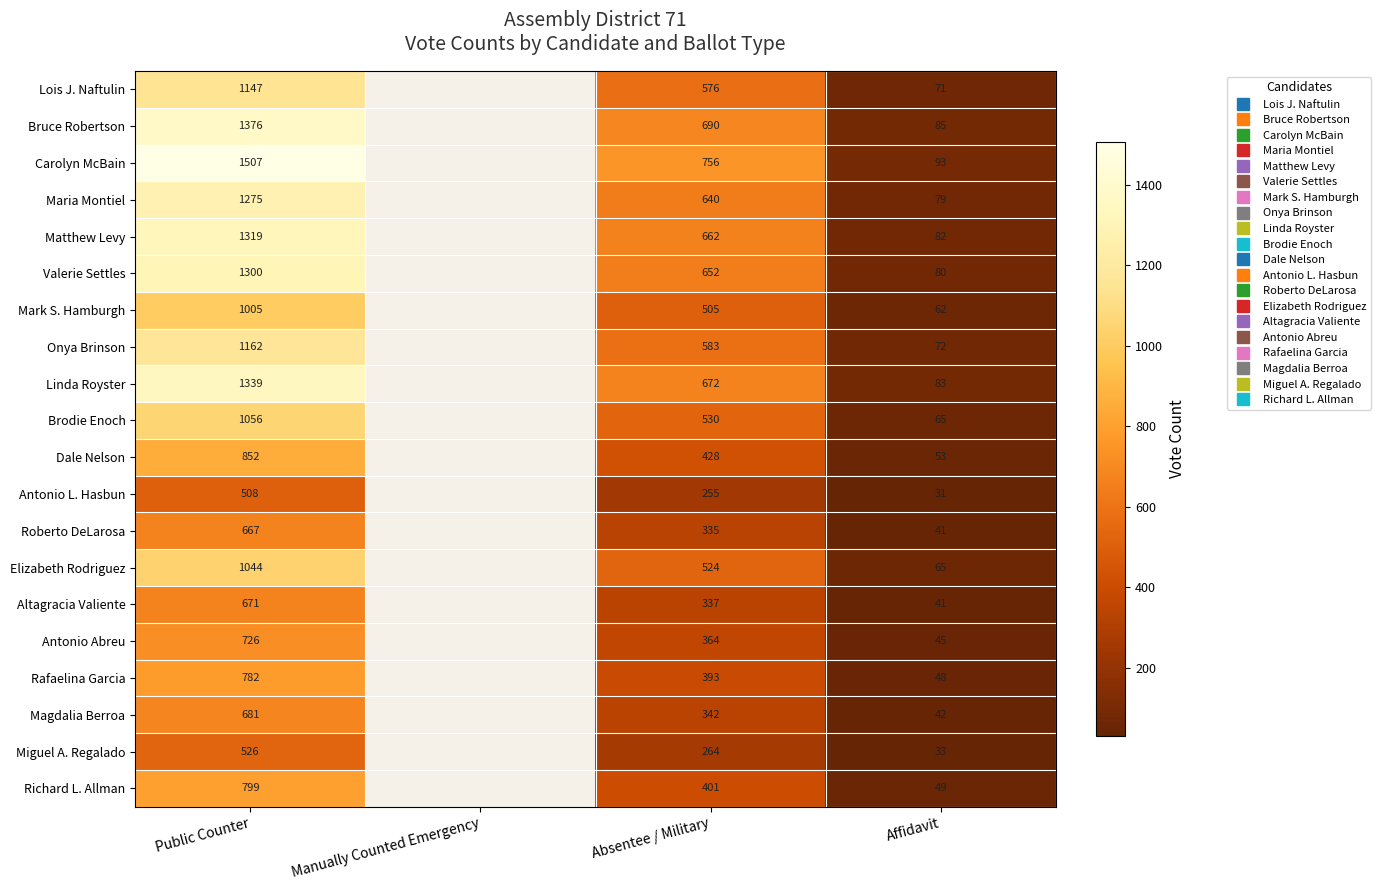

At Public Counter, list the series in order from largest to smallest.

Carolyn McBain, Bruce Robertson, Linda Royster, Matthew Levy, Valerie Settles, Maria Montiel, Onya Brinson, Lois J. Naftulin, Brodie Enoch, Elizabeth Rodriguez, Mark S. Hamburgh, Dale Nelson, Richard L. Allman, Rafaelina Garcia, Antonio Abreu, Magdalia Berroa, Altagracia Valiente, Roberto DeLarosa, Miguel A. Regalado, Antonio L. Hasbun